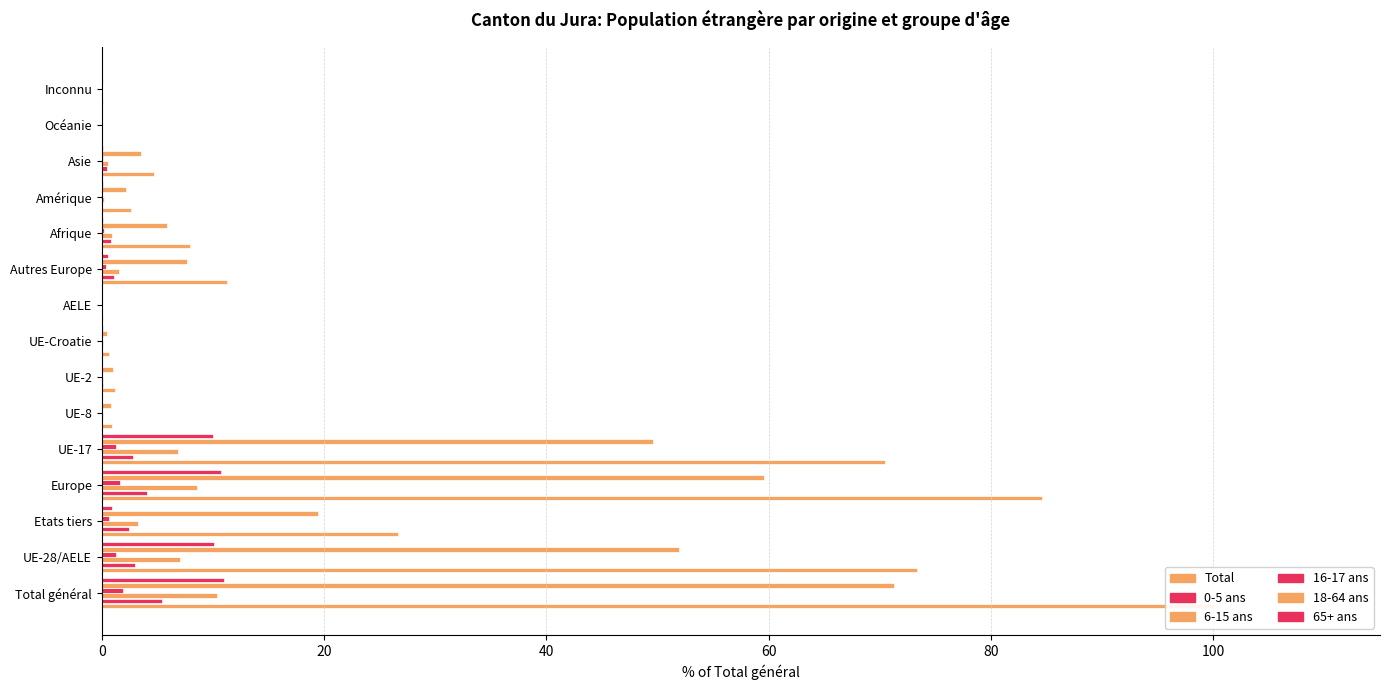

Which series has the largest range (max minus min)?

Total